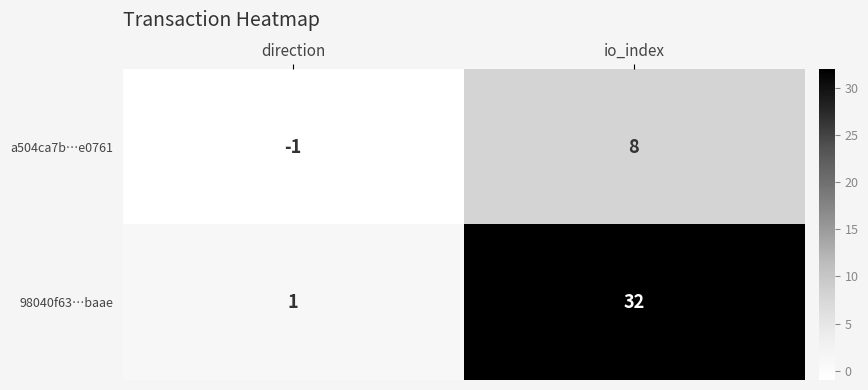

Reading left to right, transcribe all the data shown in this chart.

a504ca7b…e0761: -1	8
98040f63…baae: 1	32